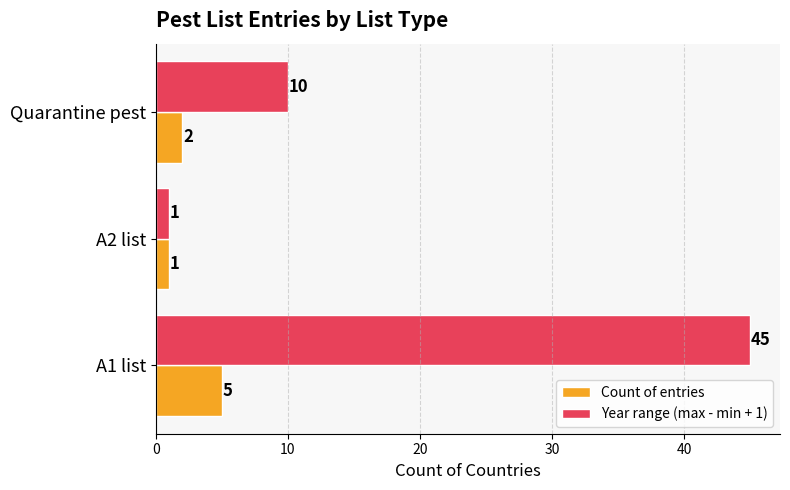

True or false: Year range (max - min + 1) has a value of 6 at Quarantine pest.

False